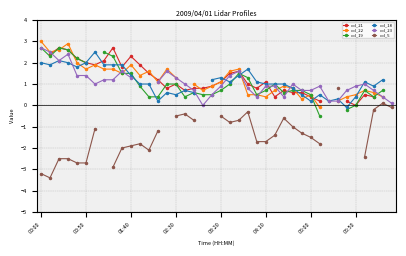

At which label does col_21 reach its peak?

00:00